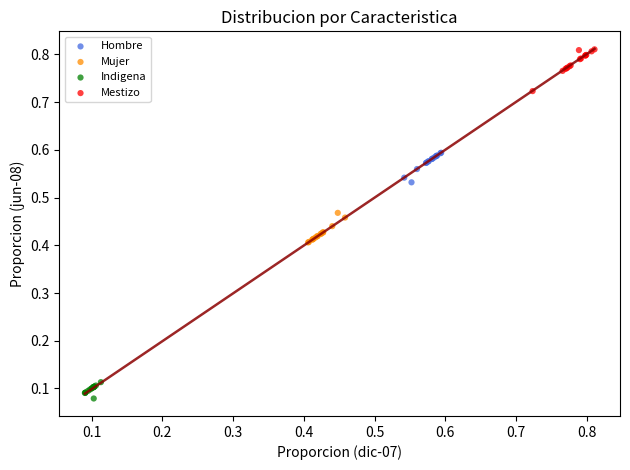

Which series contains the highest Y value?

Mestizo